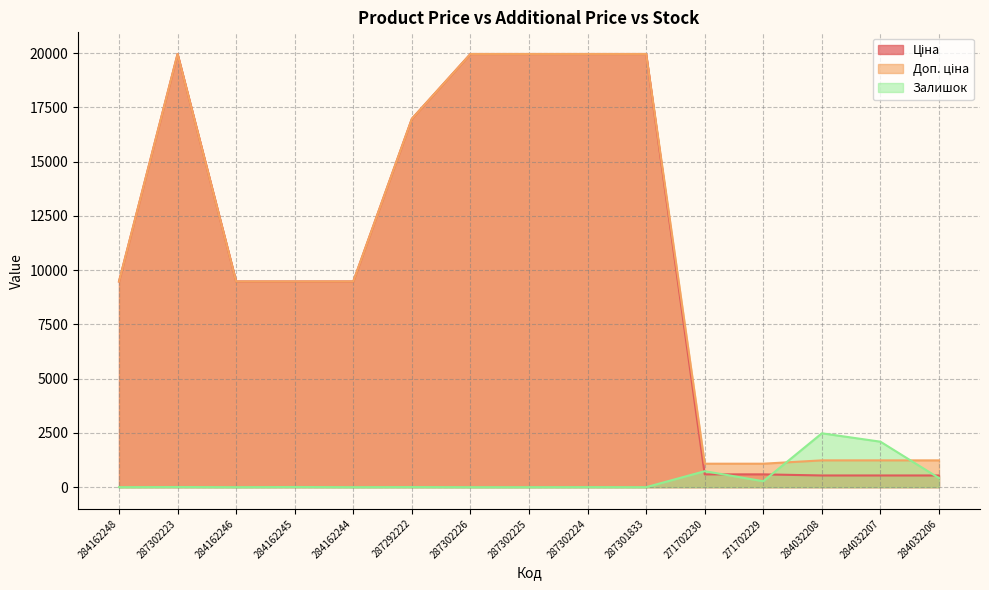

Does the chart have visible grid lines?

Yes